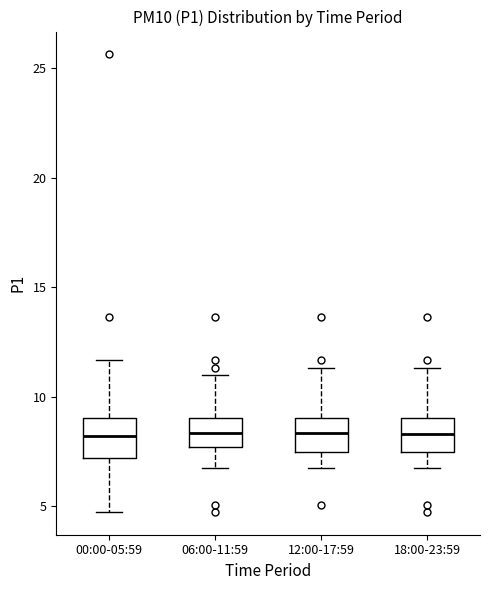

Where does the upper whisker of the box for 06:00-11:59 end on the y-axis? The values are not printed on the chart, so give them approximately, as read against the axis.

11.0